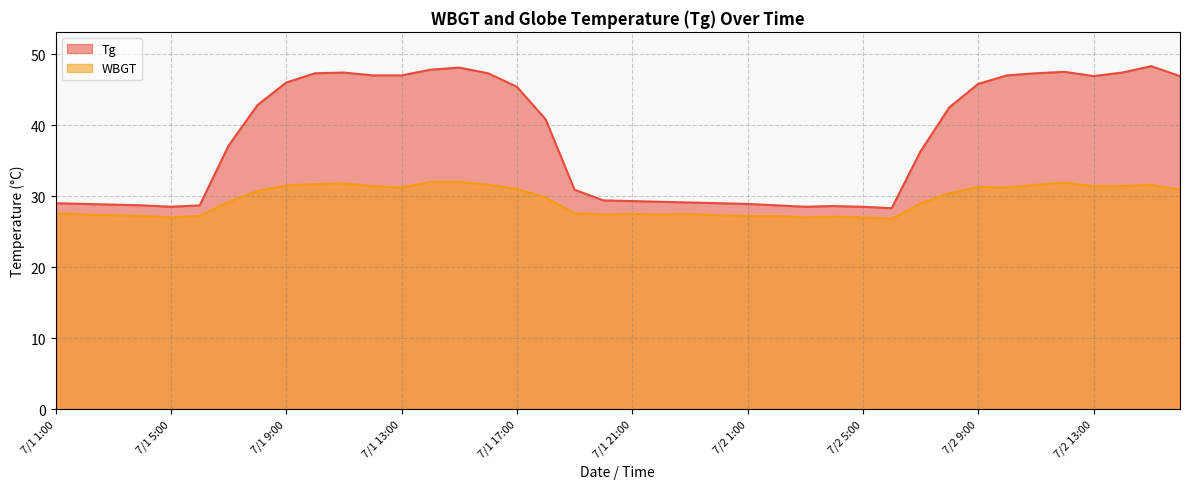

Reading right to left, extract all data points from this chart.

Tg: 46.9	48.3	47.4	46.9	47.5	47.3	47.0	45.8	42.5	36.3	28.3	28.5	28.6	28.5	28.7	28.9	29.0	29.1	29.2	29.3	29.4	30.9	40.8	45.4	47.3	48.1	47.8	47.0	47.0	47.4	47.3	46.0	42.8	37.1	28.7	28.5	28.7	28.8	28.9	29.0
WBGT: 30.9	31.6	31.4	31.4	31.9	31.6	31.2	31.3	30.4	29.0	26.8	27.0	27.1	27.0	27.2	27.2	27.3	27.5	27.4	27.5	27.4	27.6	29.8	31.0	31.6	32.0	32.0	31.2	31.4	31.8	31.7	31.5	30.7	29.2	27.2	27.0	27.2	27.3	27.4	27.6